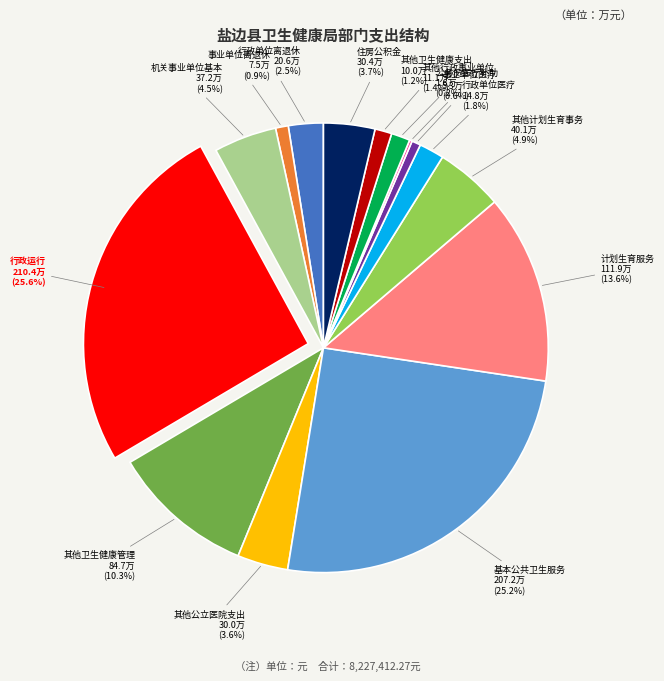

Does any single category account for the majority?

No